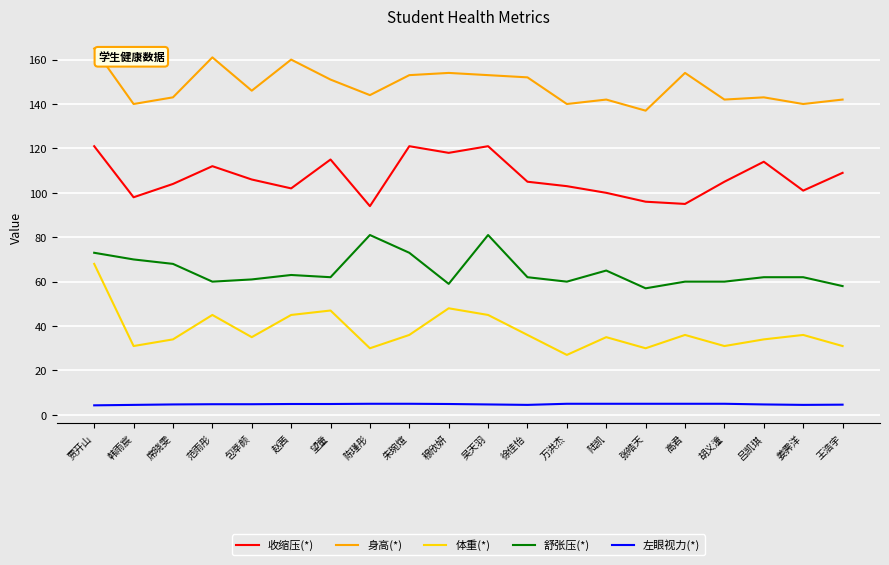

What is the greatest value displayed?

165.0